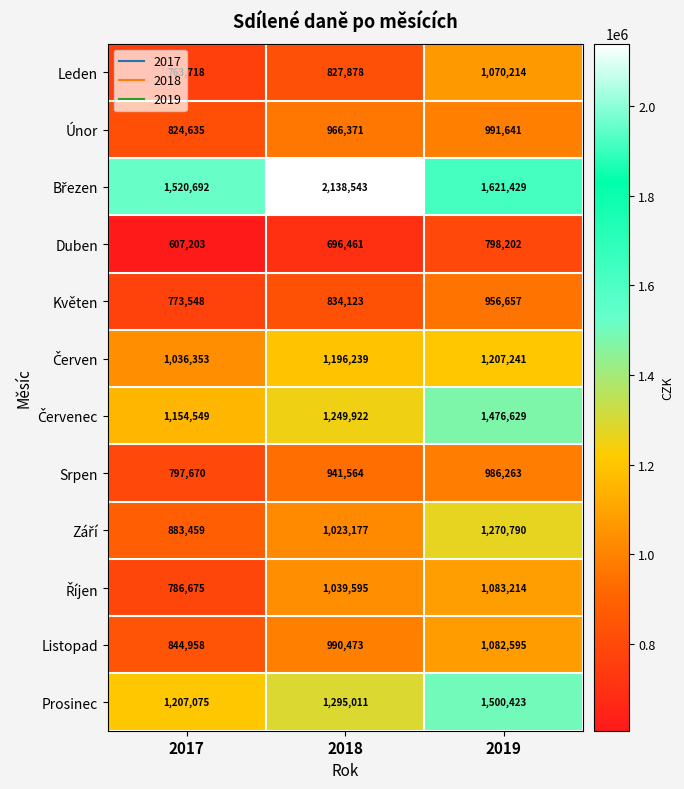

Which label corresponds to the largest value in the chart?

2018